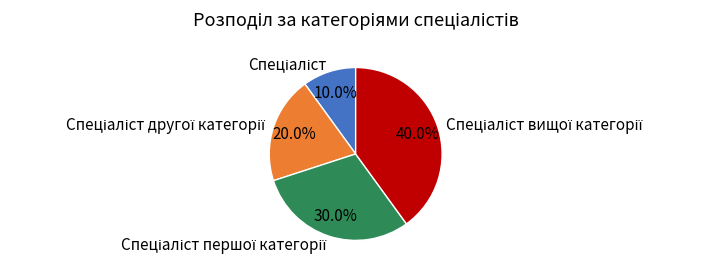

Does any single category account for the majority?

No